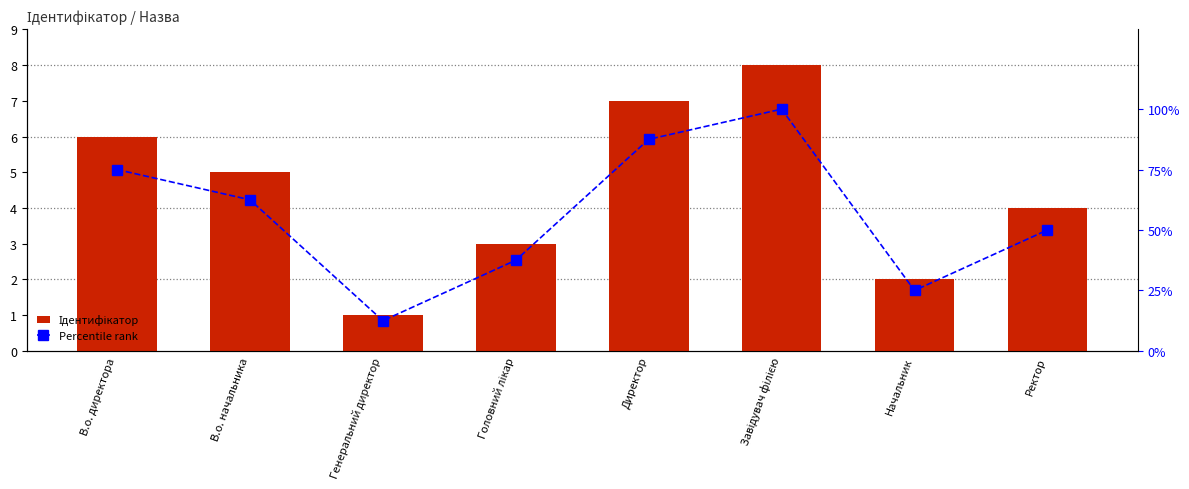

What is the spread (max minus min) of values at Ректор?

46.0